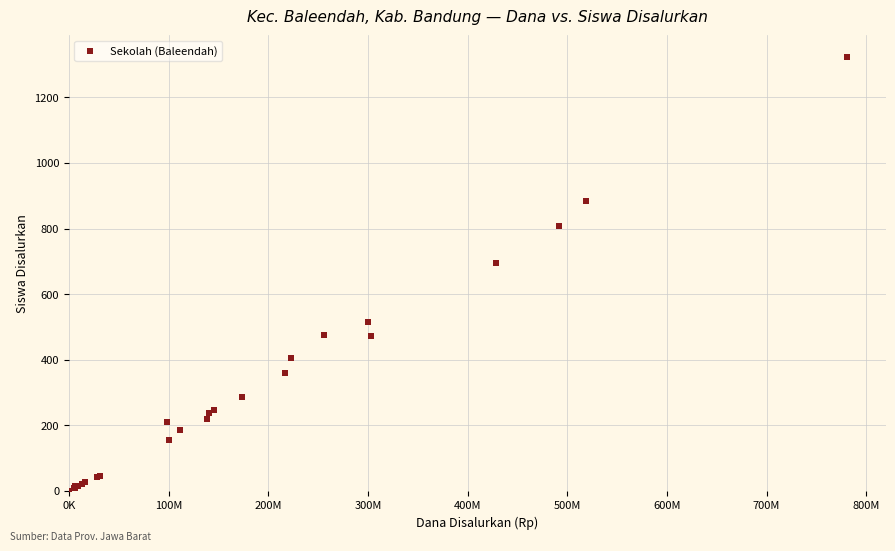

What Y value in the scatter plot is closest to 662?

694